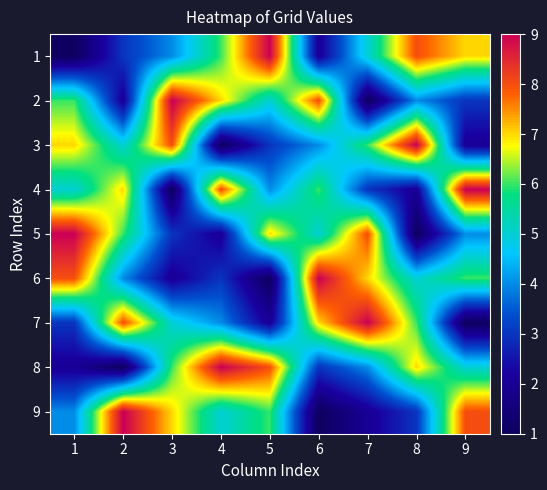

Rank the series at 8 from lowest to highest value.

5, 4, 9, 2, 6, 7, 8, 1, 3